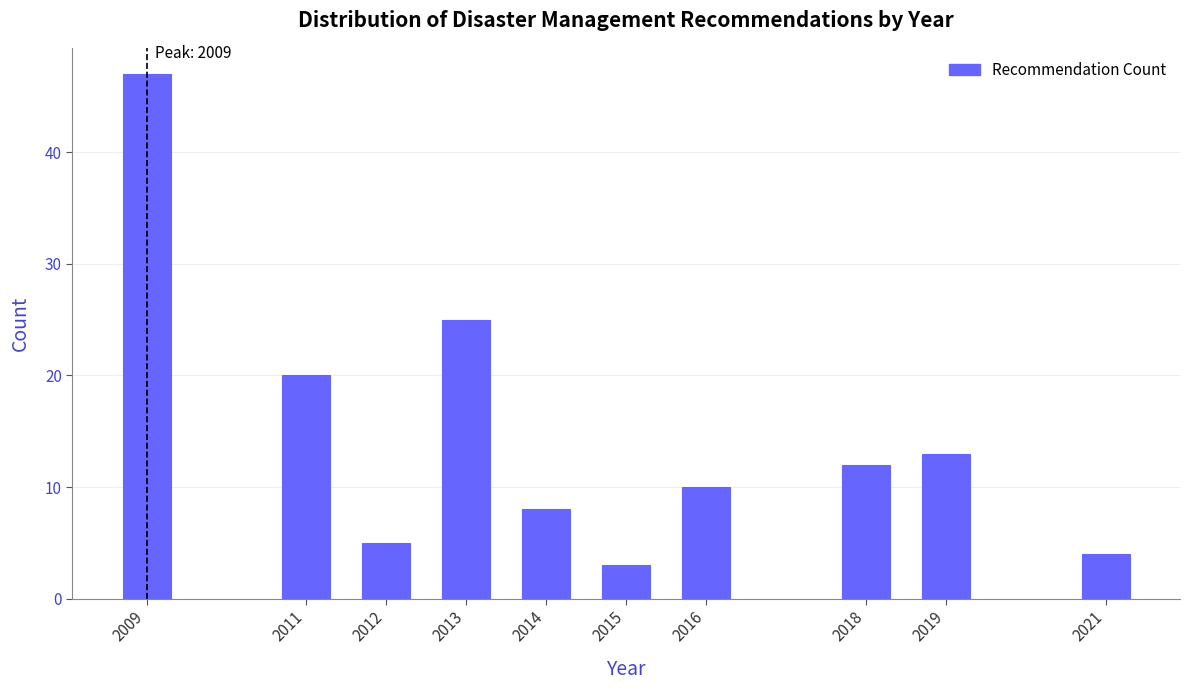

Reading right to left, extract all data points from this chart.

4	13	12	10	3	8	25	5	20	47